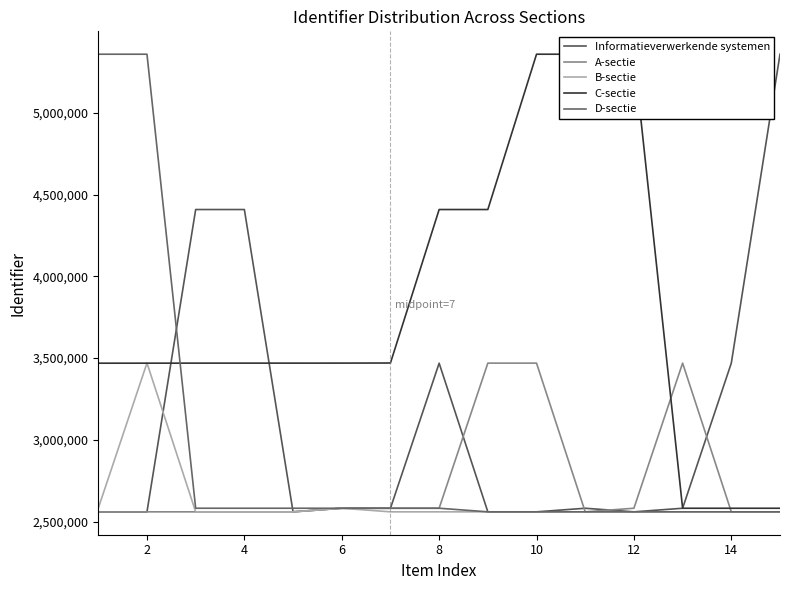

Which series has the largest total across all categories?

C-sectie